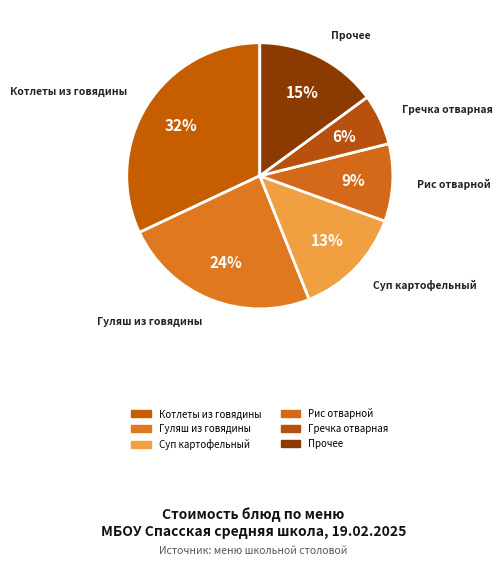

Count the number of slices in the pie.

6